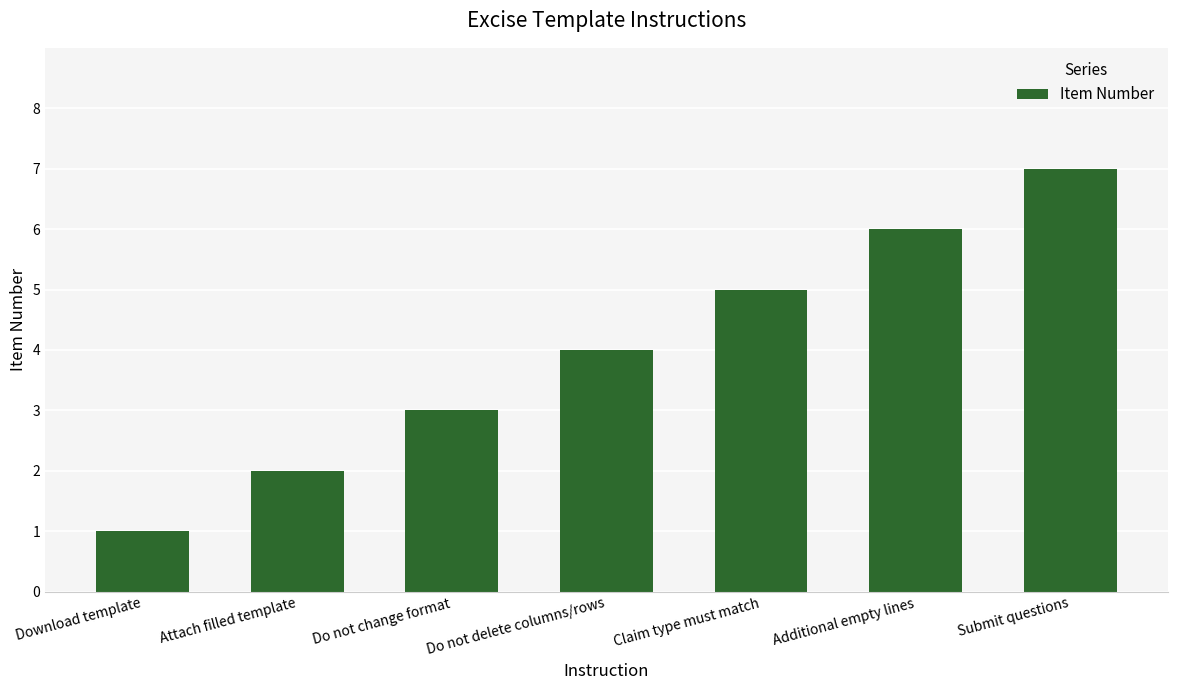

At which category does the chart reach its minimum across all series?

Download template